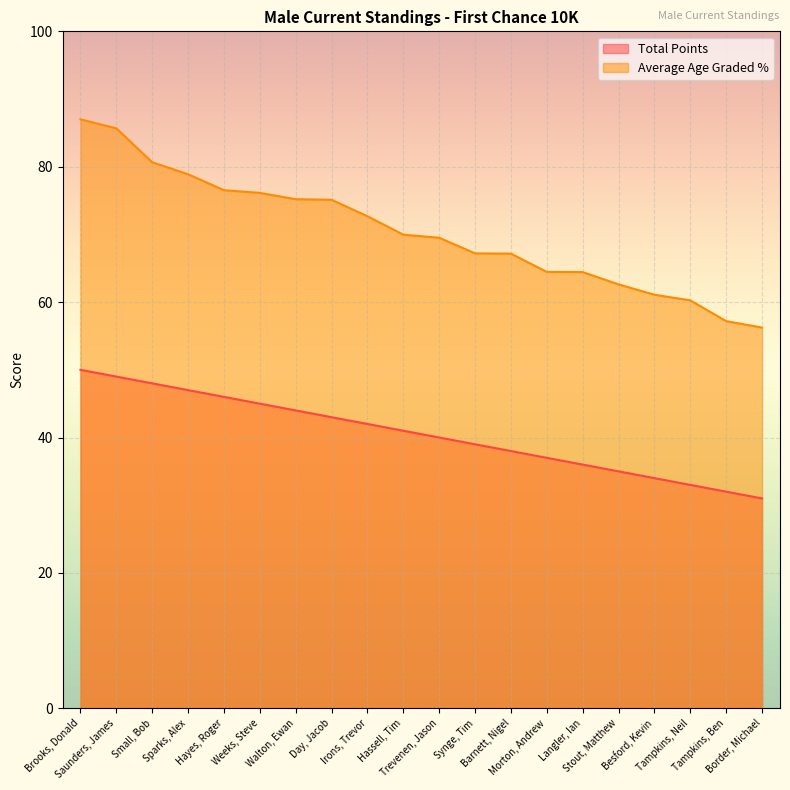

Reading left to right, what are all the values shown in this chart?

Total Points: 50.0	49.0	48.0	47.0	46.0	45.0	44.0	43.0	42.0	41.0	40.0	39.0	38.0	37.0	36.0	35.0	34.0	33.0	32.0	31.0
Average Age Graded %: 87.0	85.7	80.7	78.9	76.5	76.1	75.2	75.1	72.7	70.0	69.5	67.2	67.2	64.5	64.4	62.6	61.1	60.3	57.2	56.2